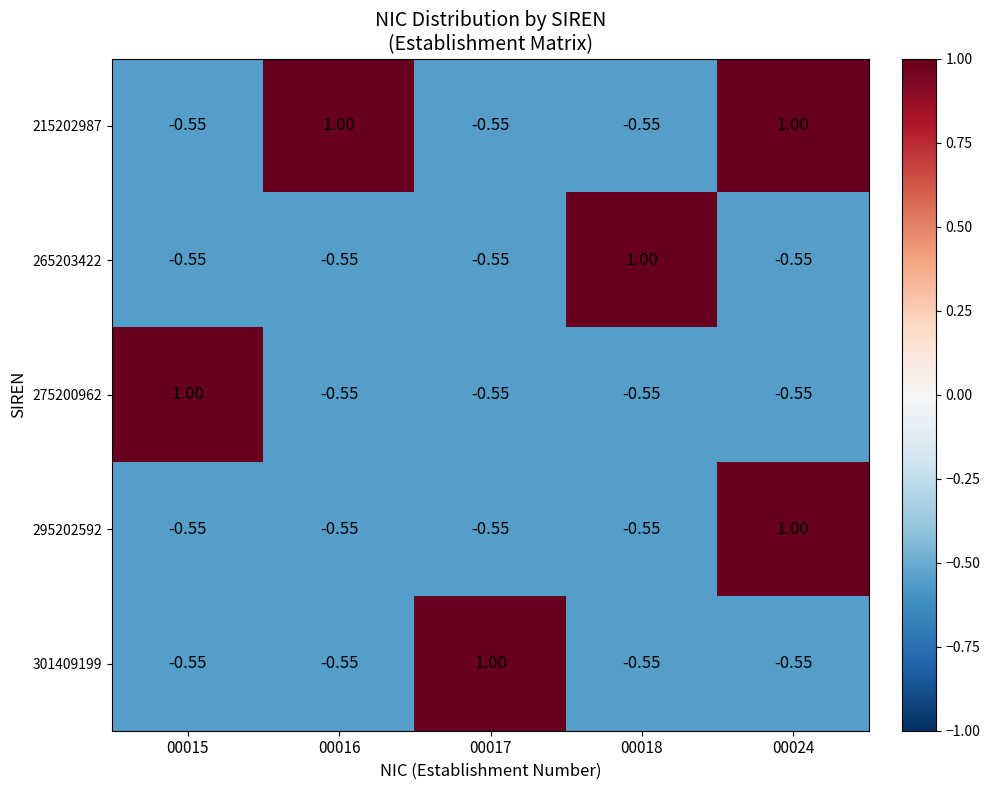

Is the value of 301409199 at 00015 greater than the value of 215202987 at 00024?

No